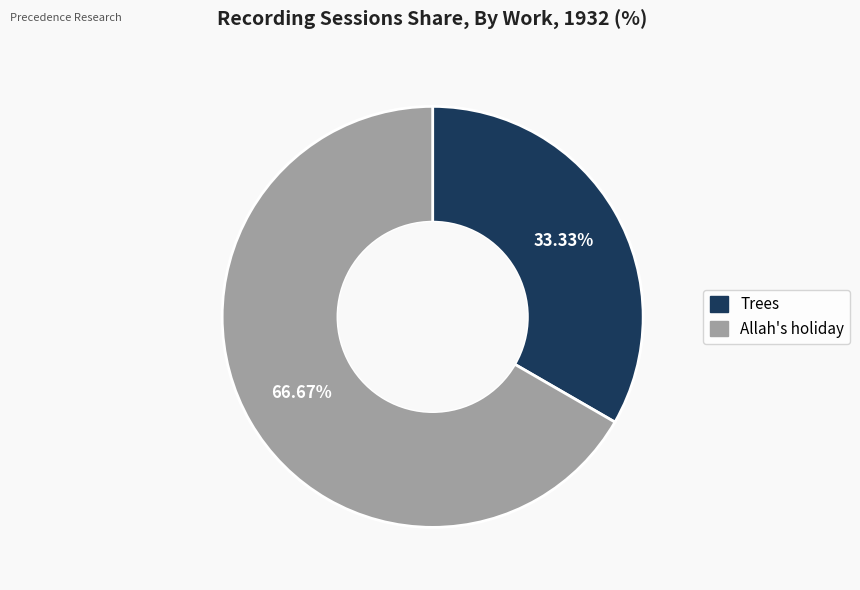

Which has a higher value, Allah's holiday or Trees?

Allah's holiday